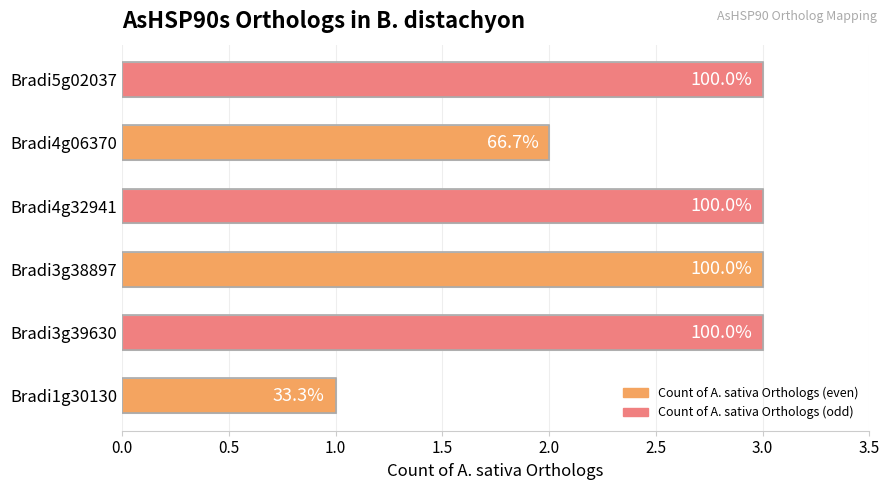

How many bars are there in total?

6